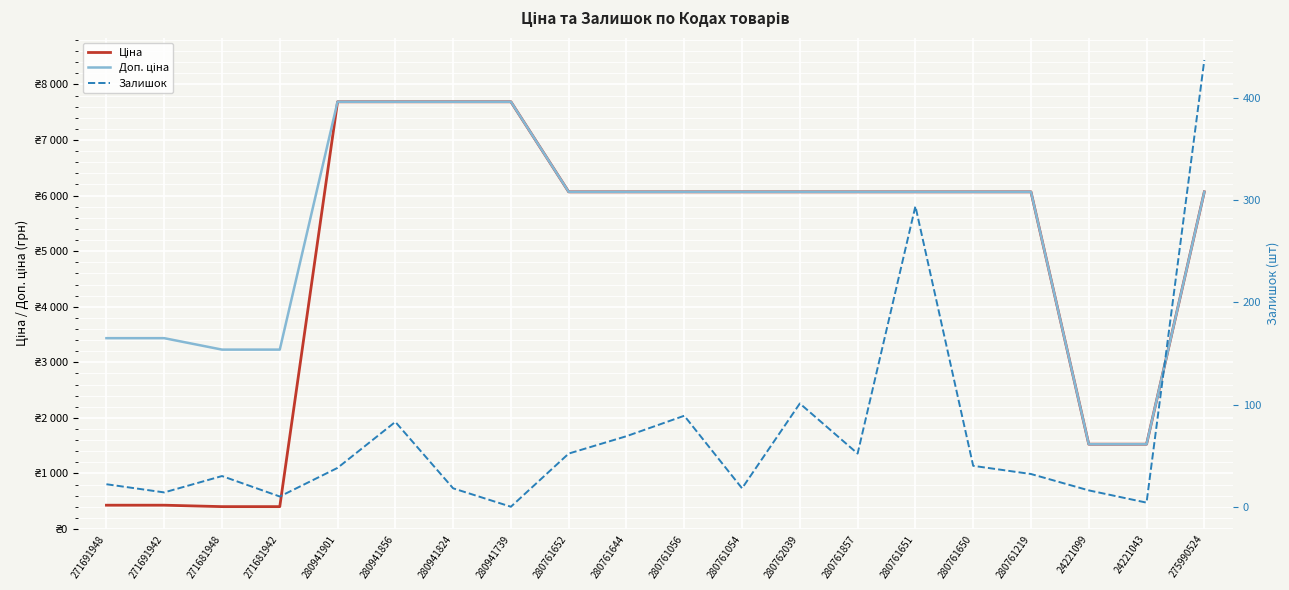

The value of Ціна at 271691948 is 429.3. True or false?

True